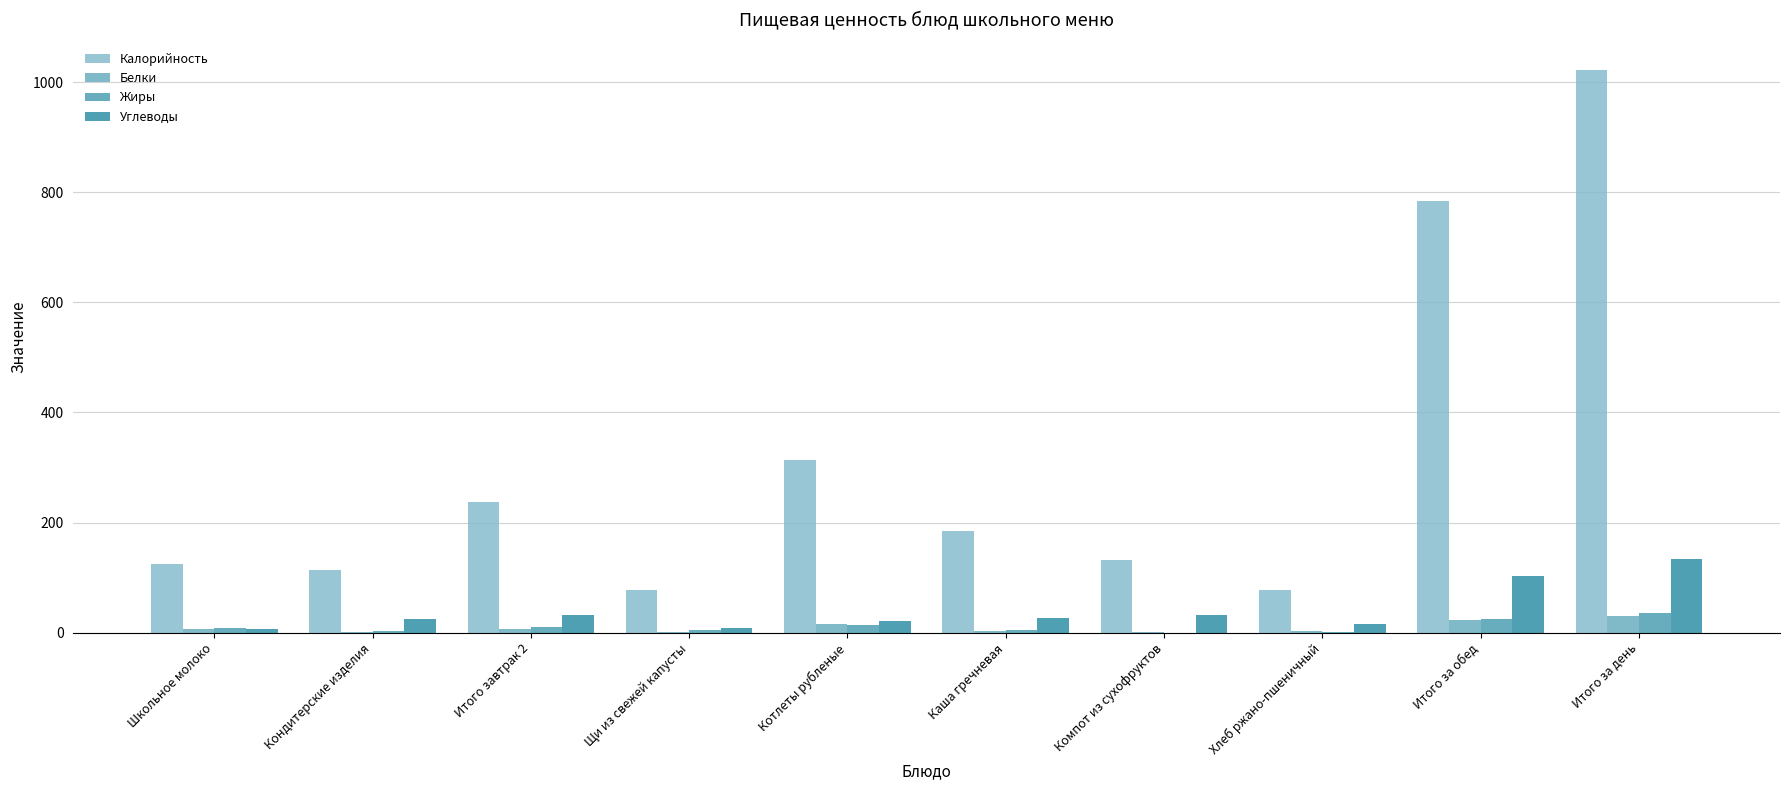

What is the difference between the highest and lowest values at Итого за день?

991.8